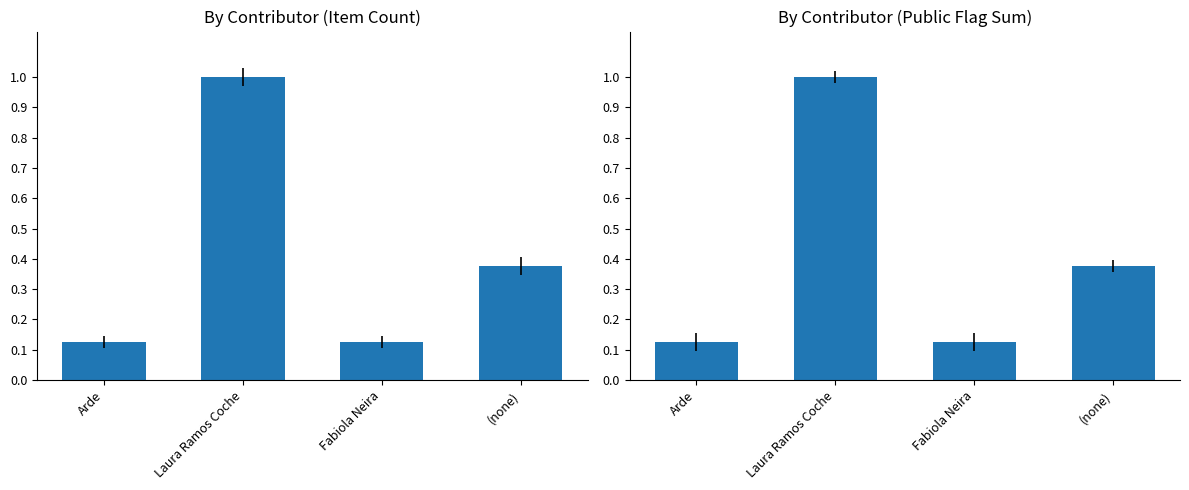

The Public Flag Sum (normalized) series shows 0.6 at (none). True or false?

False